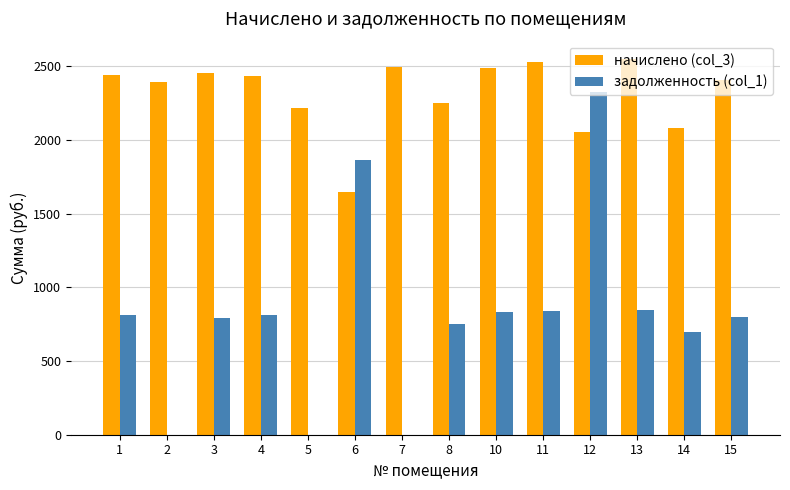

What is the sum of the задолженность (col_1) values at 13 and 3?

1644.9